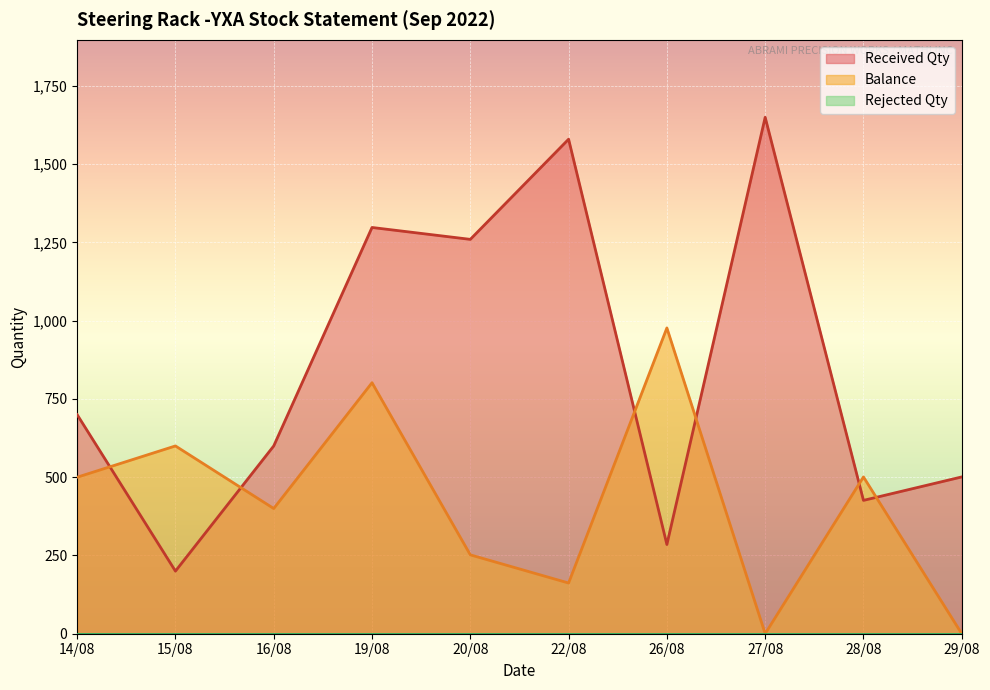

True or false: Balance and Received Qty intersect in this chart.

True